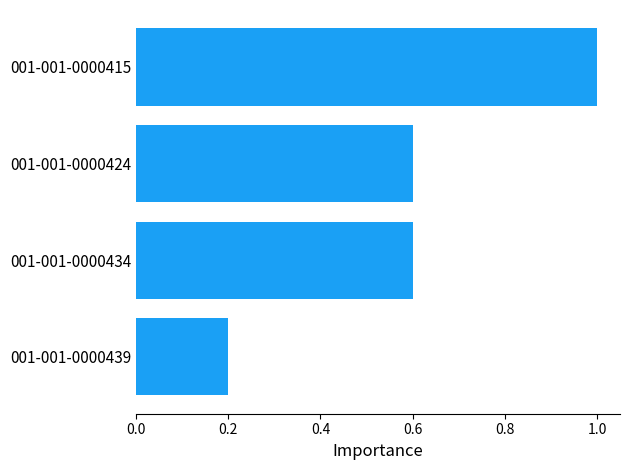

What is the maximum value shown in the chart?

1.0